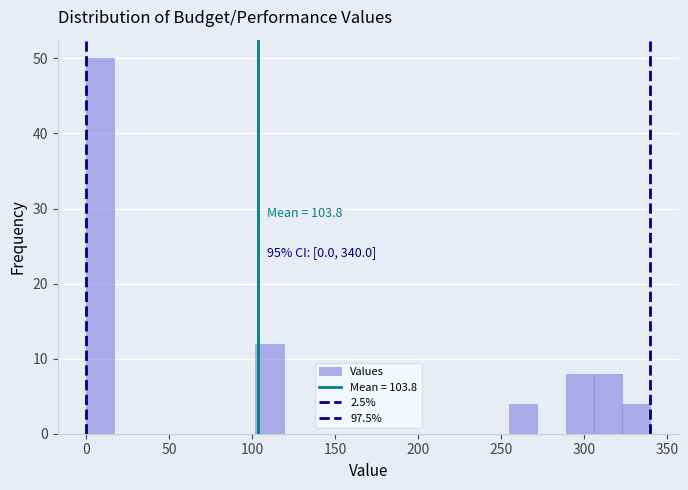

Read against the x-axis, roughly where is the centre of the tallest bar?

10